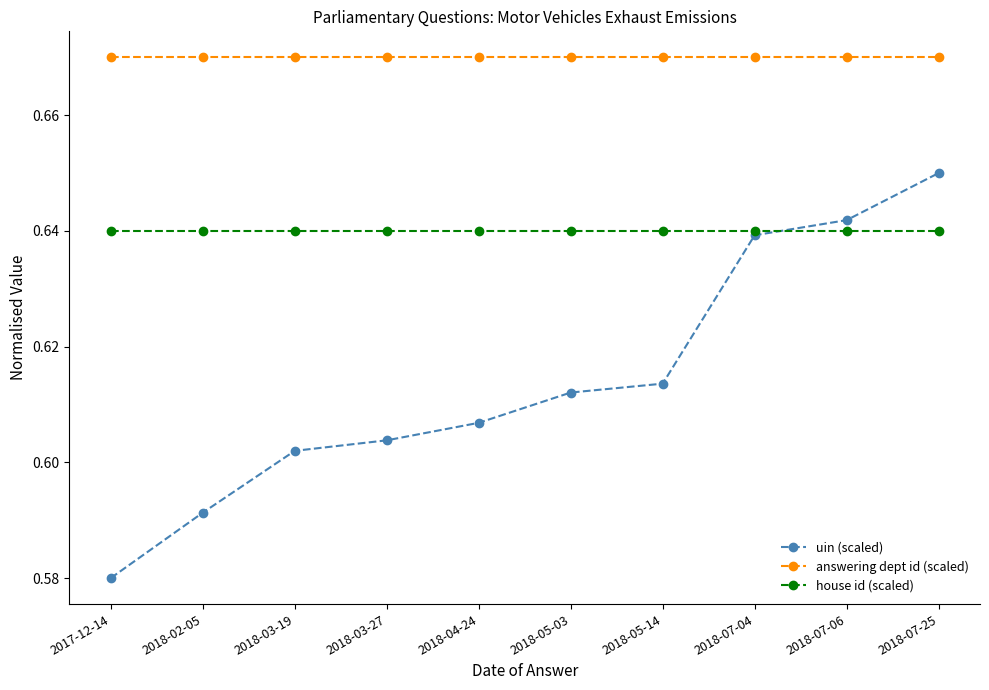

At which label does uin (scaled) reach its minimum?

2017-12-14